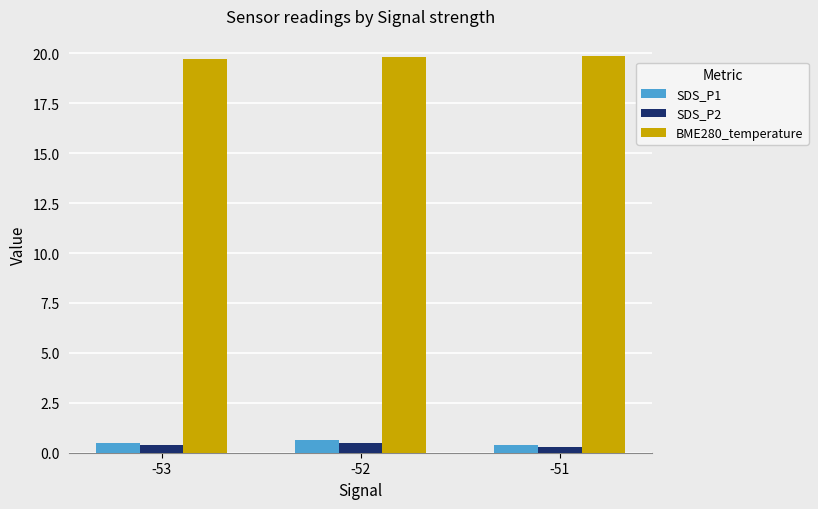

What is the average value of the BME280_temperature series?

19.8